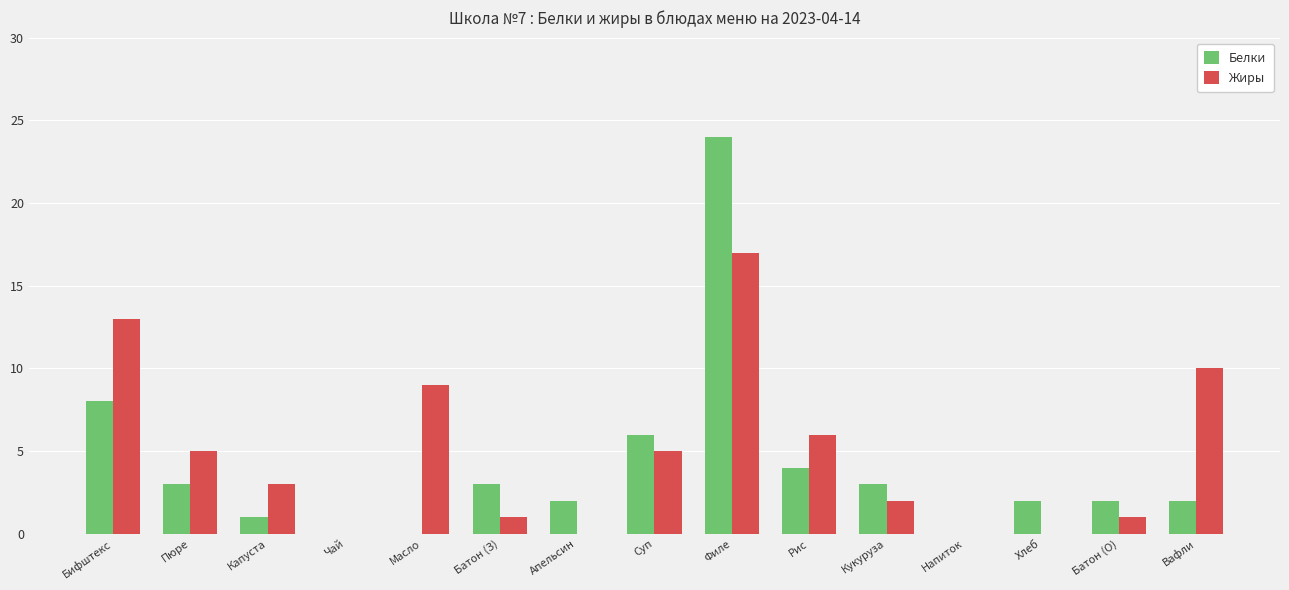

What is the greatest value displayed?

24